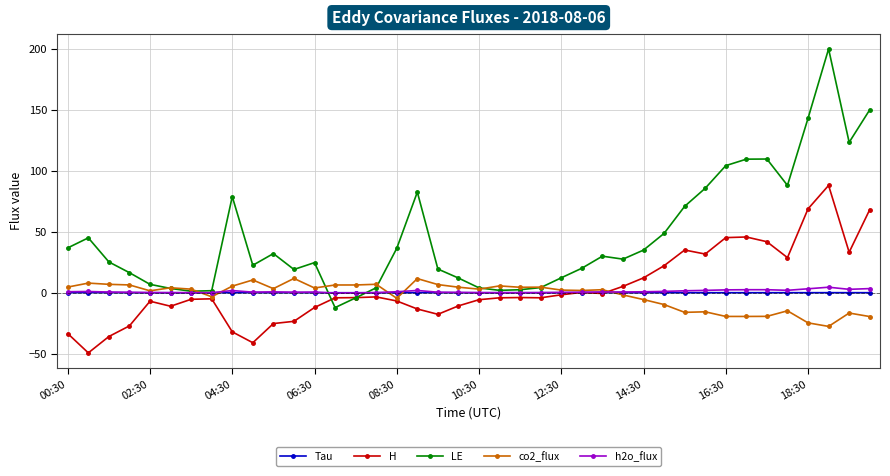

Which series has the largest total across all categories?

LE